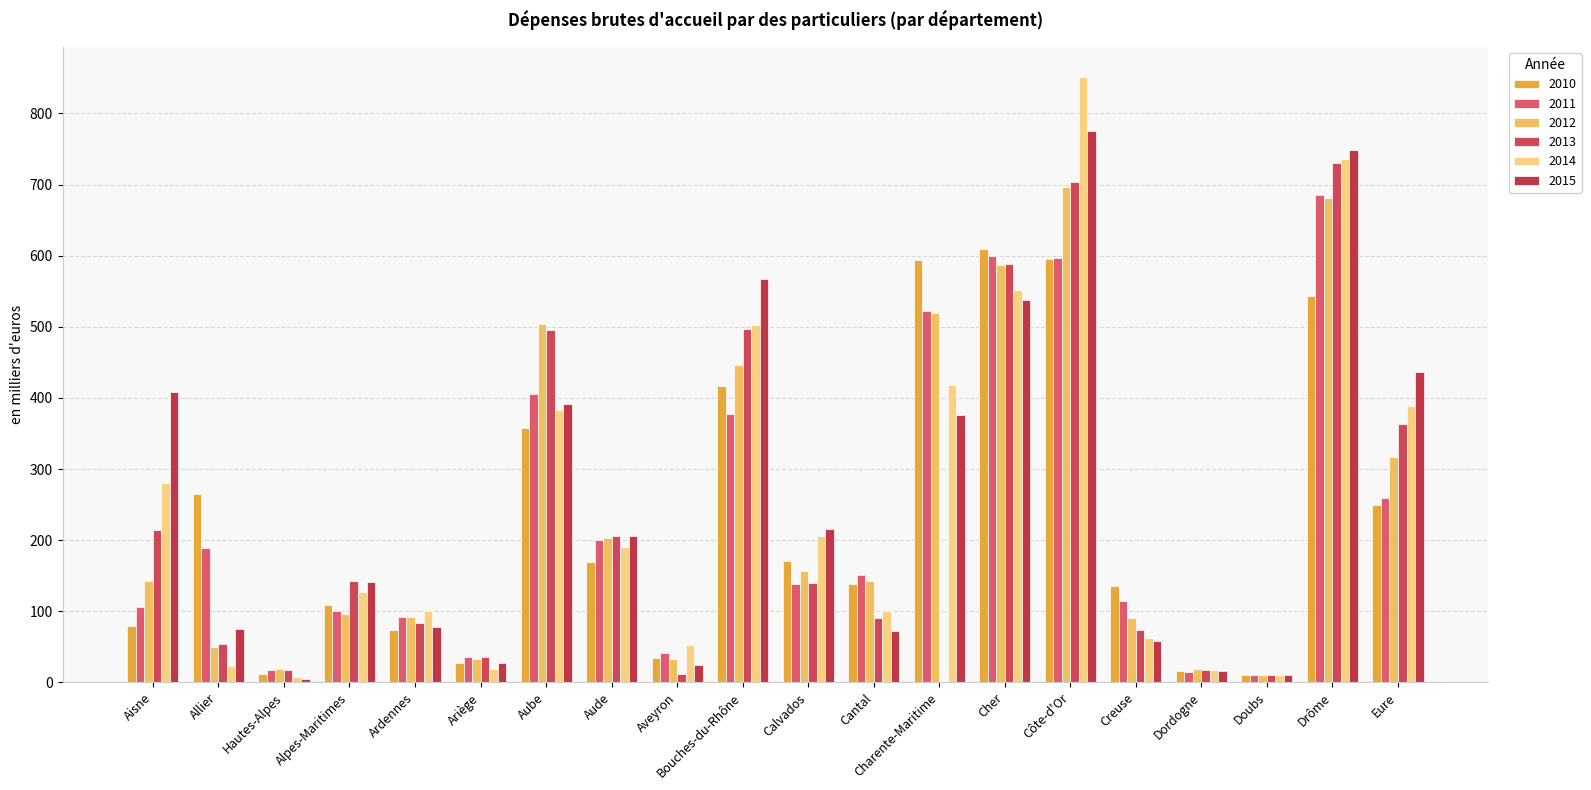

Which series has the largest total across all categories?

2015